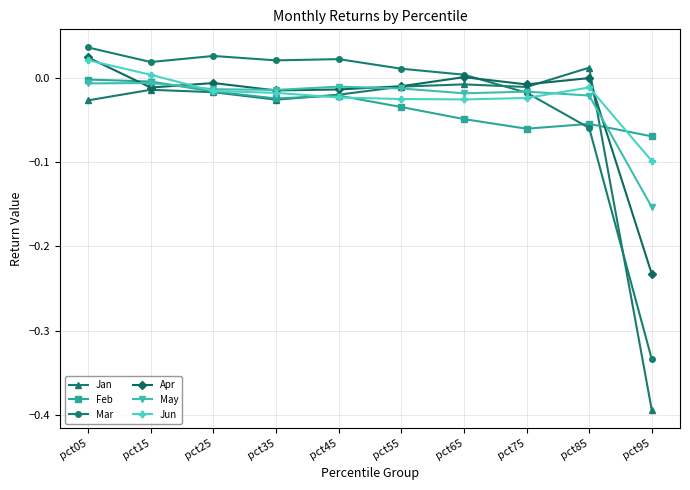

Is it true that May equals -0.0 at pct85?

True